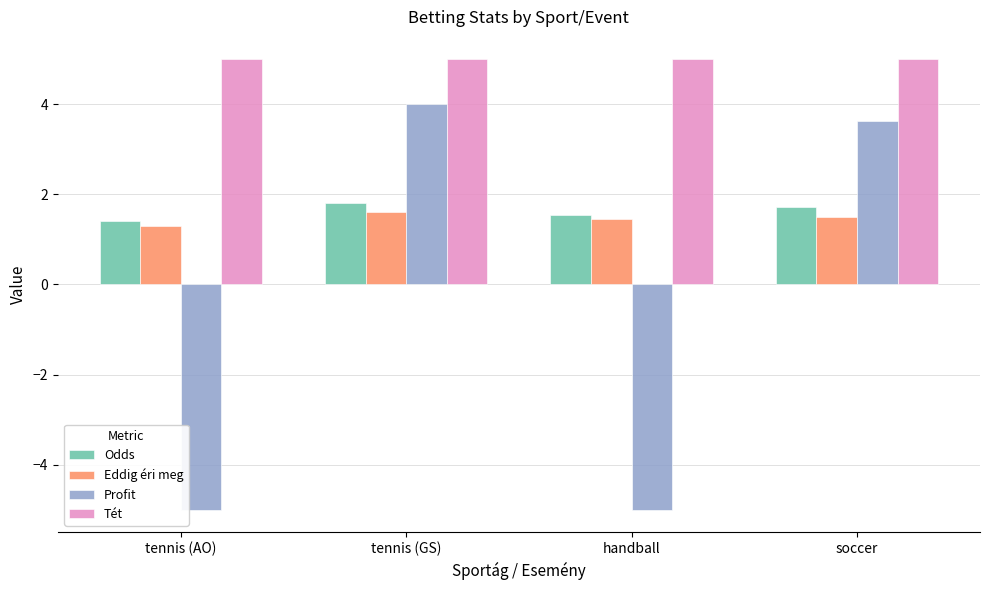

What is the label of the 4th bar from the right?

tennis (AO)